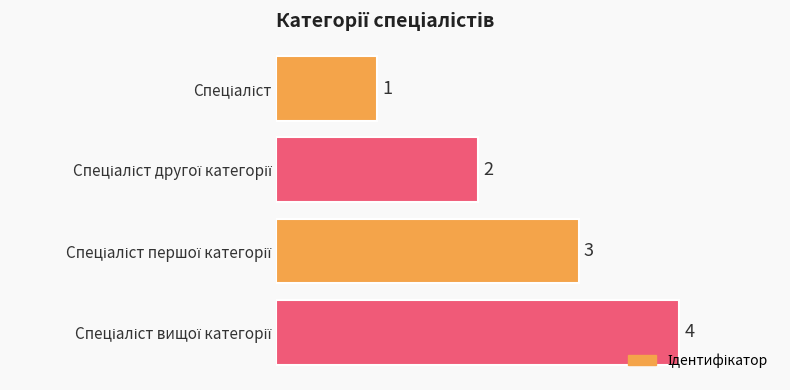

What is the value of the 2nd bar from the top?

2